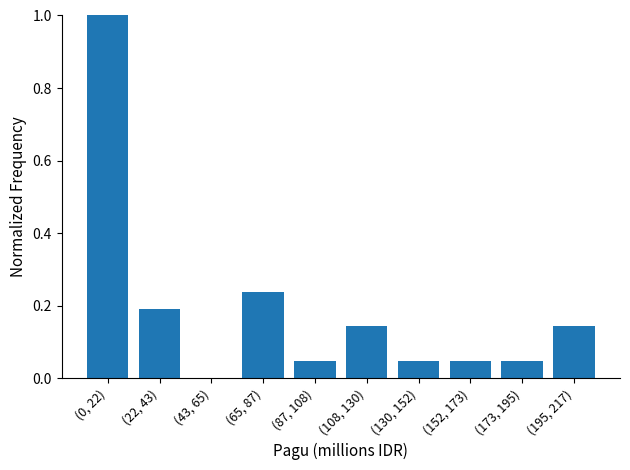

What is the change in value from (0, 22) to (152, 173)?

-1.0